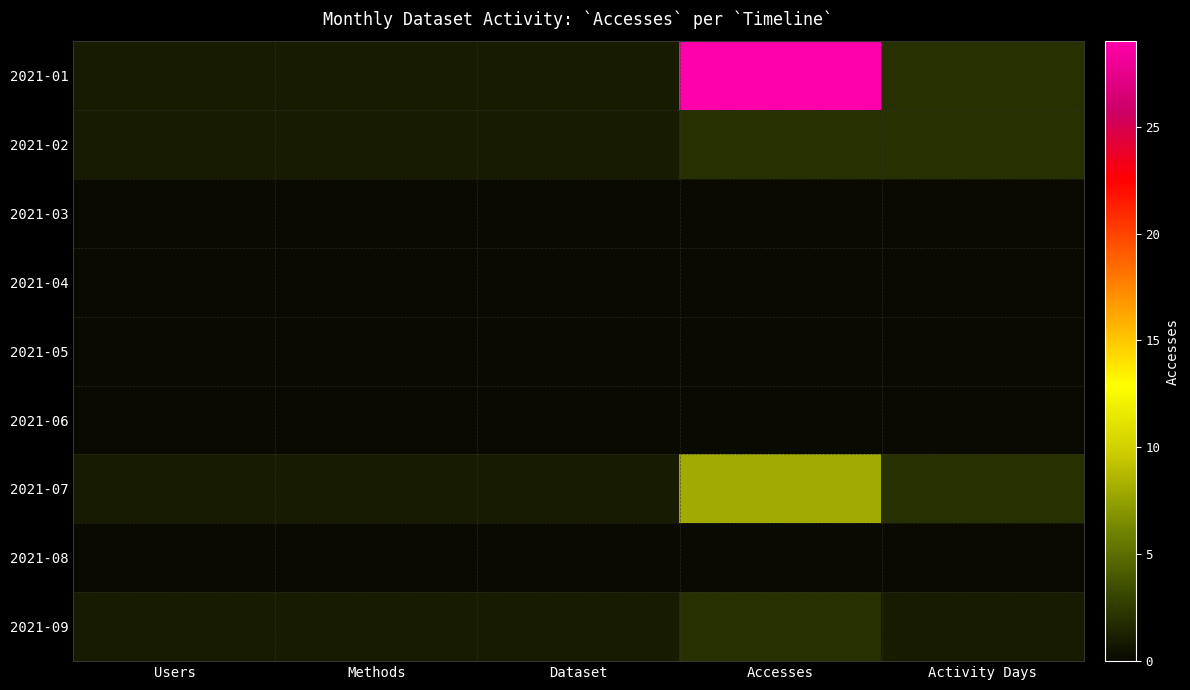

Reading left to right, what are all the values shown in this chart?

2021-01: Users=1	Methods=1	Dataset=1	Accesses=29	Activity Days=2
2021-02: Users=1	Methods=1	Dataset=1	Accesses=2	Activity Days=2
2021-03: Users=0	Methods=0	Dataset=0	Accesses=0	Activity Days=0
2021-04: Users=0	Methods=0	Dataset=0	Accesses=0	Activity Days=0
2021-05: Users=0	Methods=0	Dataset=0	Accesses=0	Activity Days=0
2021-06: Users=0	Methods=0	Dataset=0	Accesses=0	Activity Days=0
2021-07: Users=1	Methods=1	Dataset=1	Accesses=8	Activity Days=2
2021-08: Users=0	Methods=0	Dataset=0	Accesses=0	Activity Days=0
2021-09: Users=1	Methods=1	Dataset=1	Accesses=2	Activity Days=1